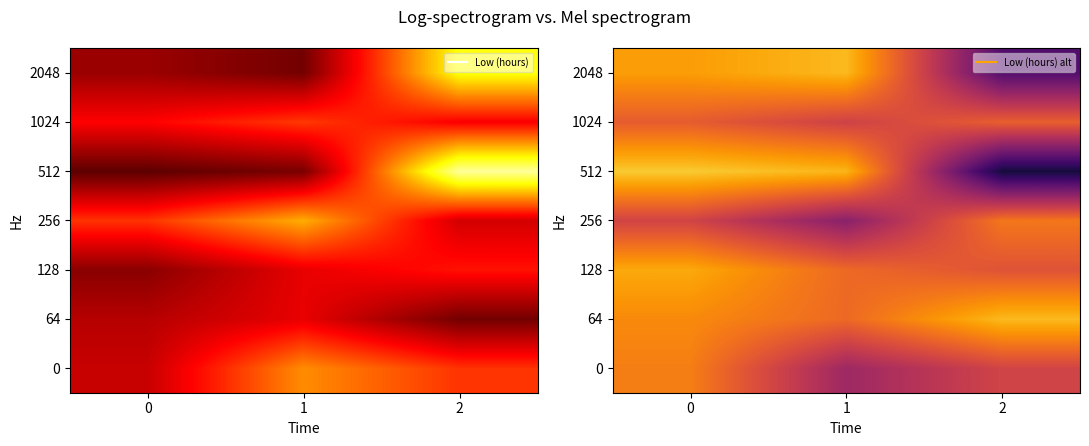

At how many categories does at least one series exceed 11?

3